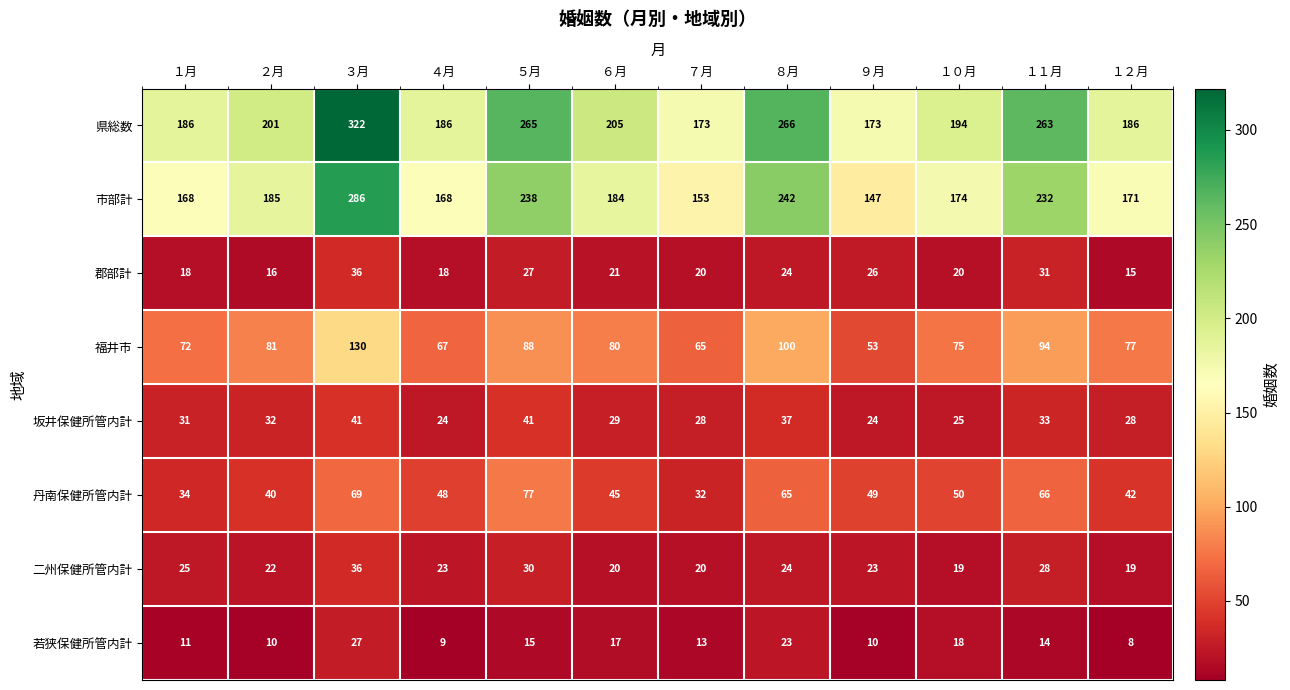

What is the average value of the 県総数 series?

218